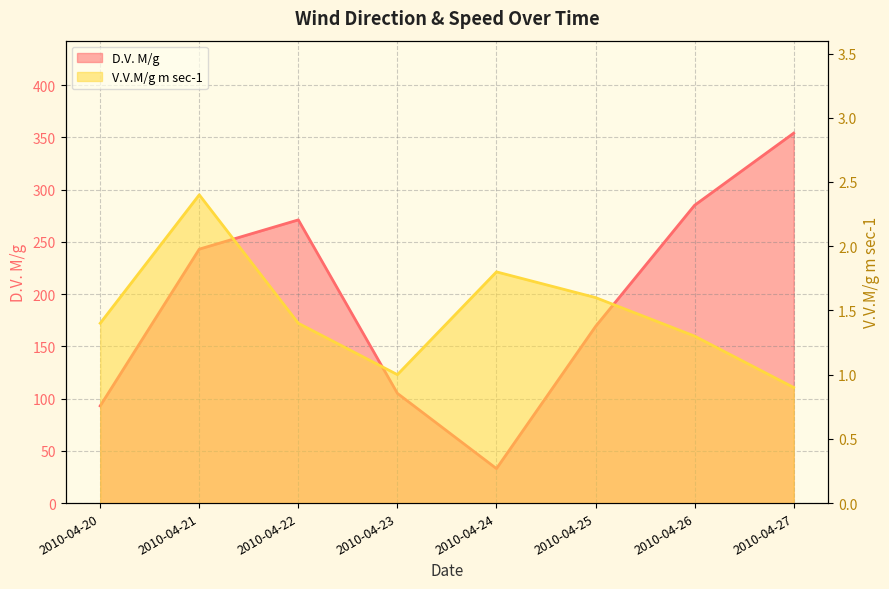

Between 2010-04-26 and 2010-04-23, which is larger?

2010-04-26